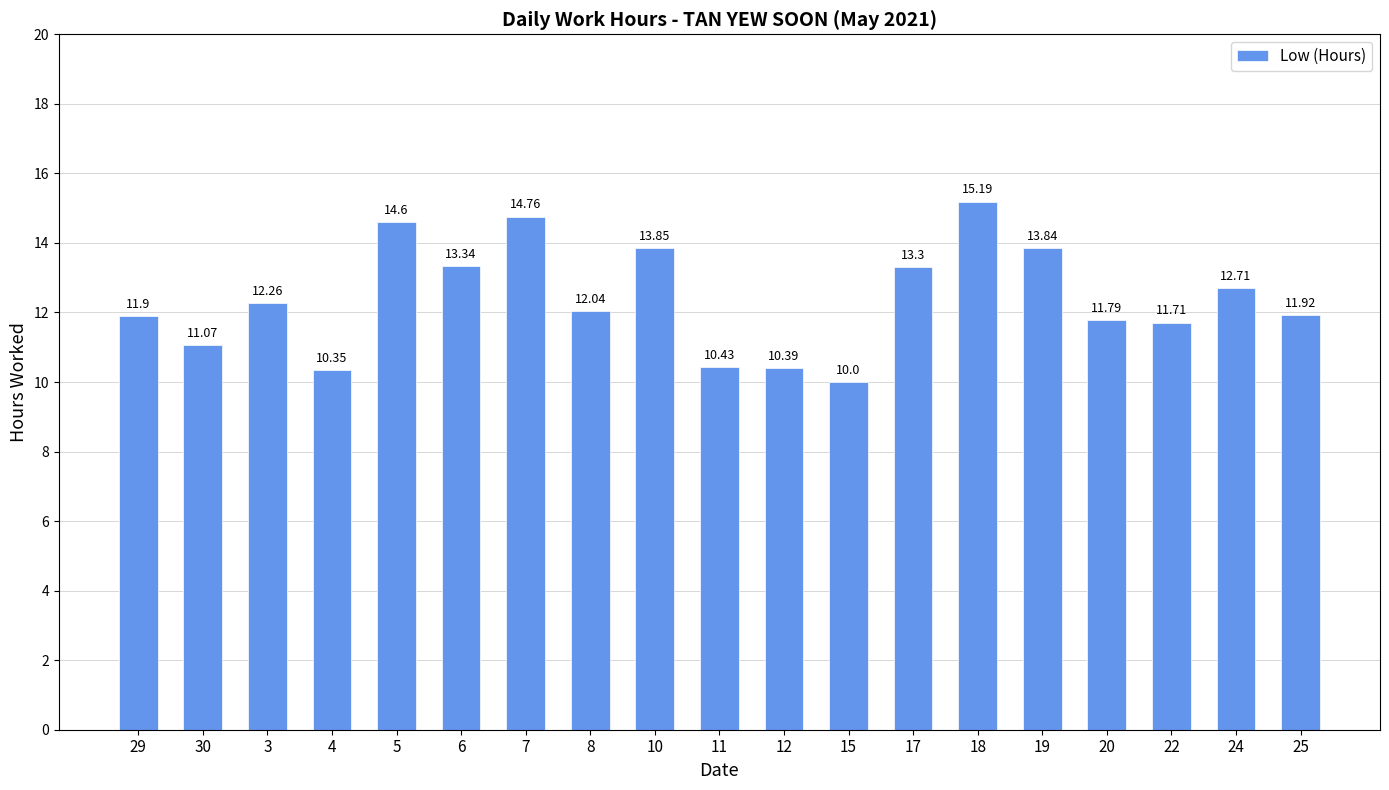

What is the change in value from 6 to 25?

-1.4